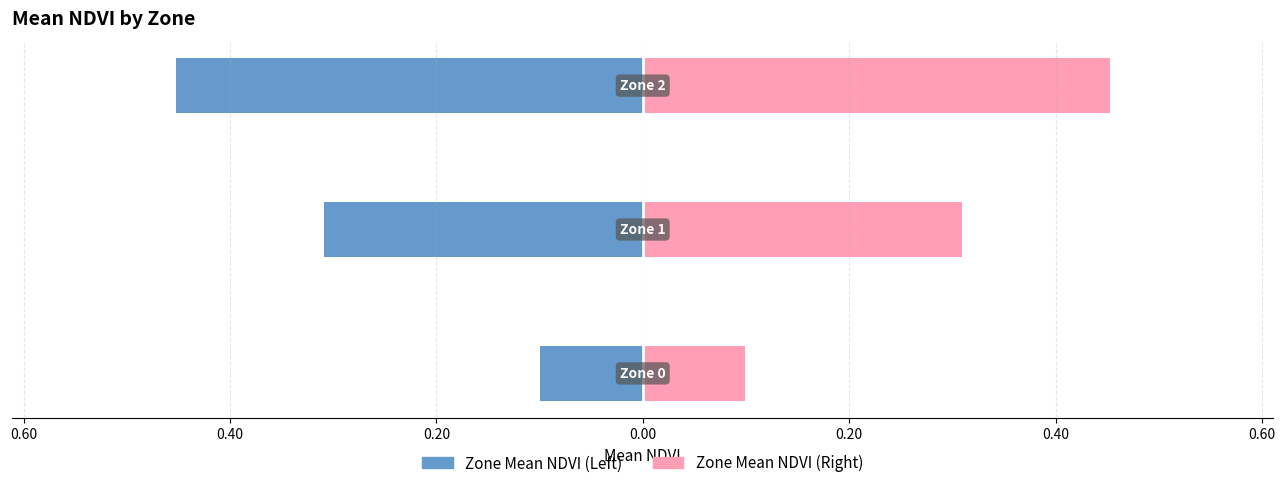

The value of Right (Zone Mean NDVI) at 0.80 is 0.1. True or false?

False